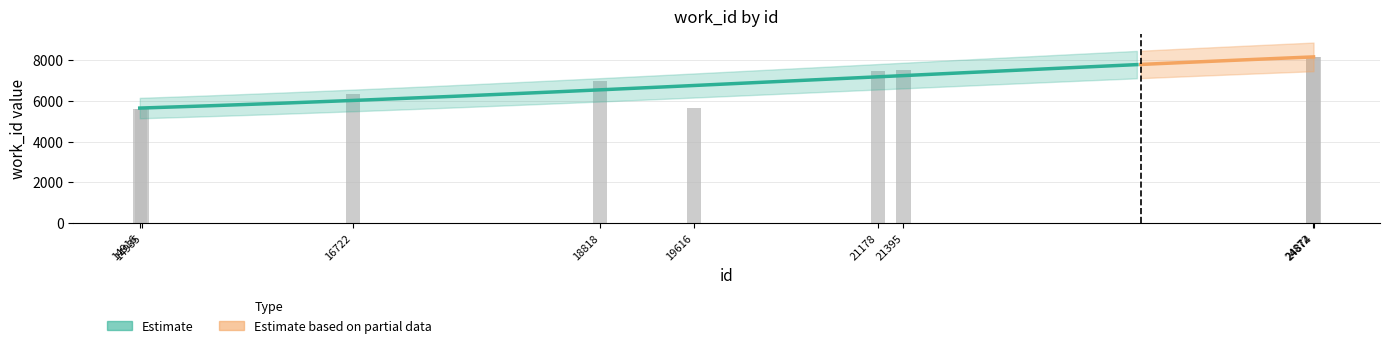

List the labels in order of value, largest first.

24872, 24874, 21395, 21178, 18818, 16722, 19616, 14935, 14916